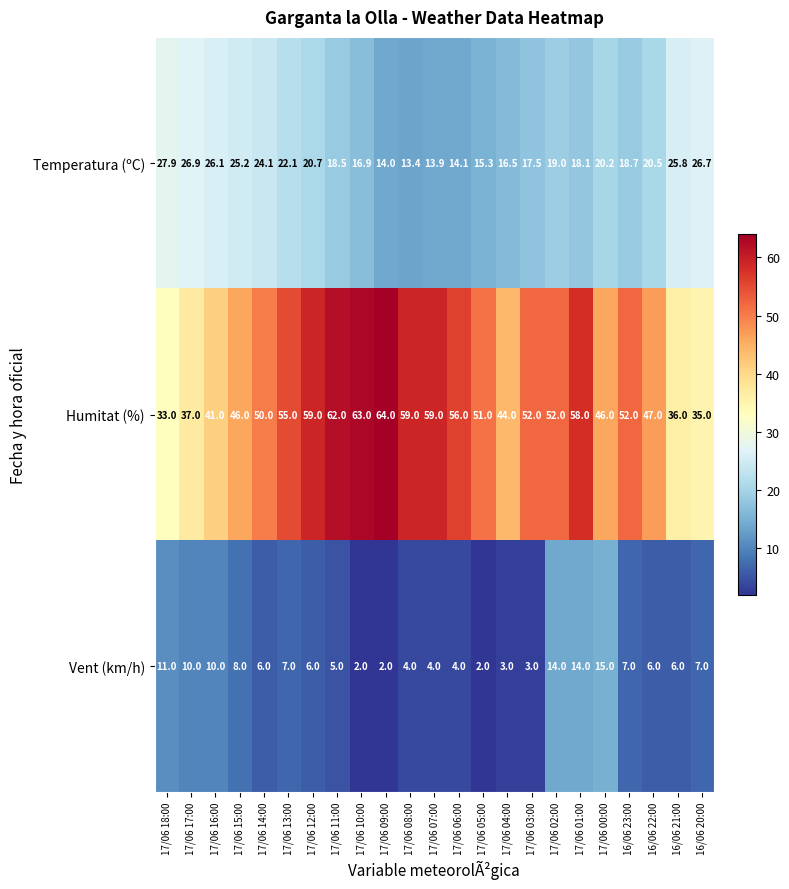

What is the maximum value for Humitat (%)?

64.0